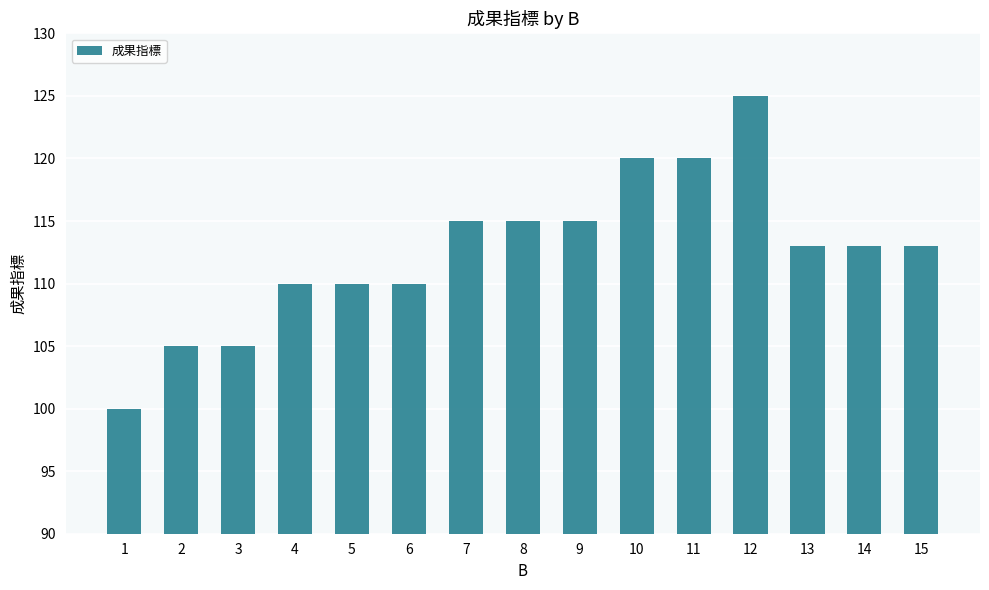

What is the change in value from 11 to 13?

-7